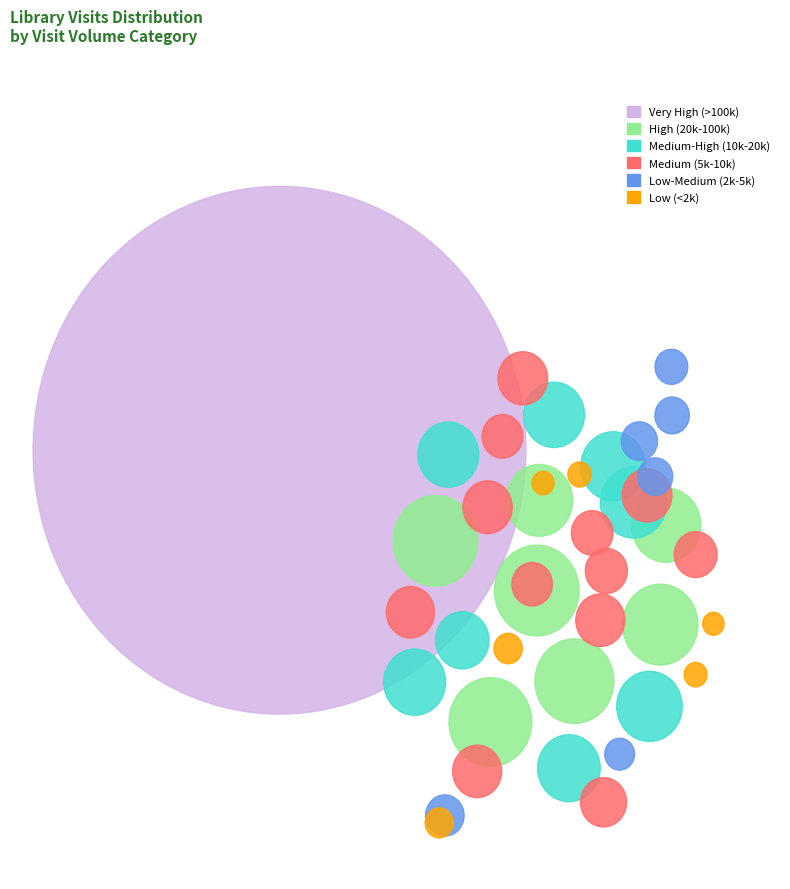

Does Glenburn Library represent more than half of the total?

No